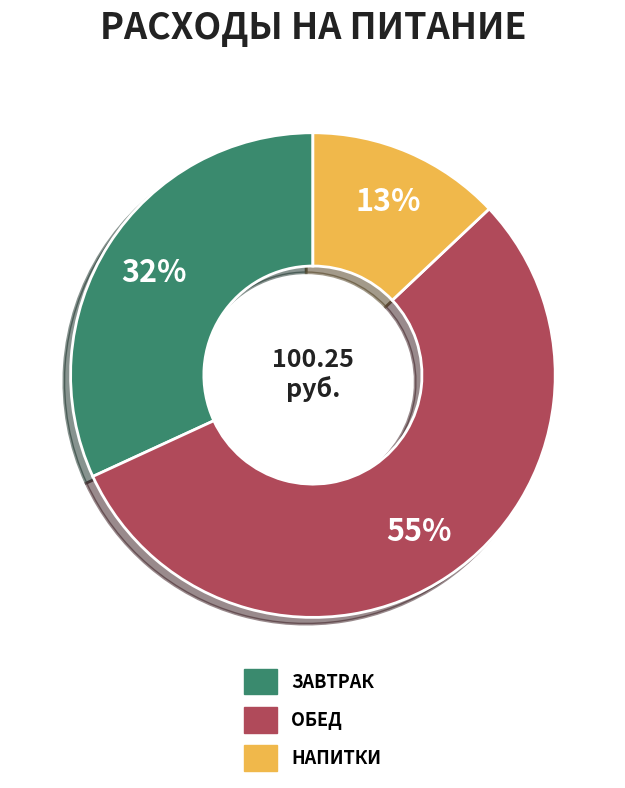

True or false: компот из изюма accounts for 18% of the total.

False